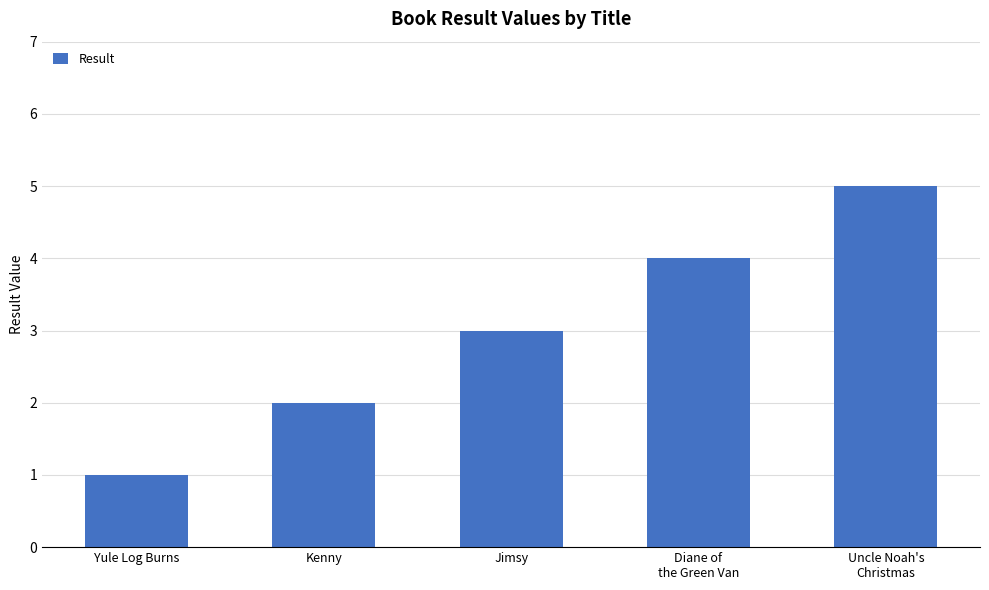

Are the bars horizontal?

No